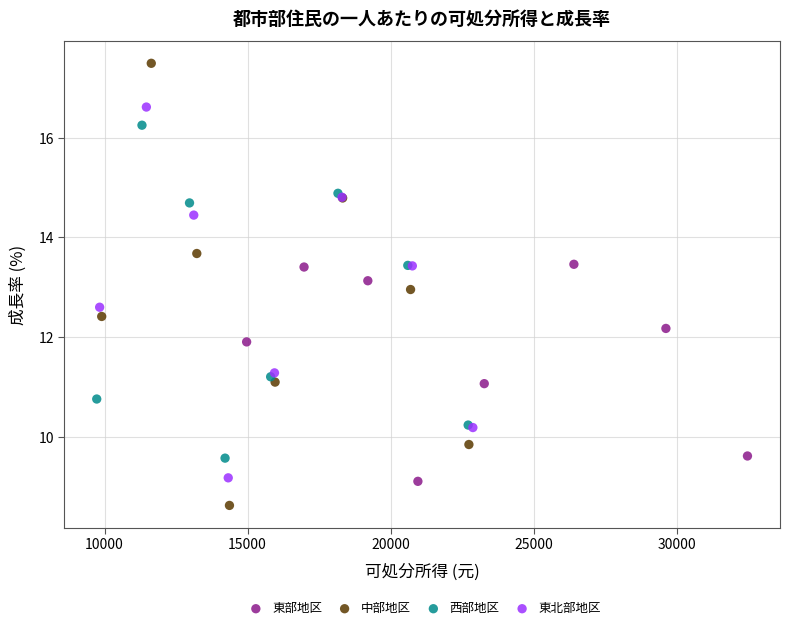

Which series reaches the minimum Y coordinate?

中部地区